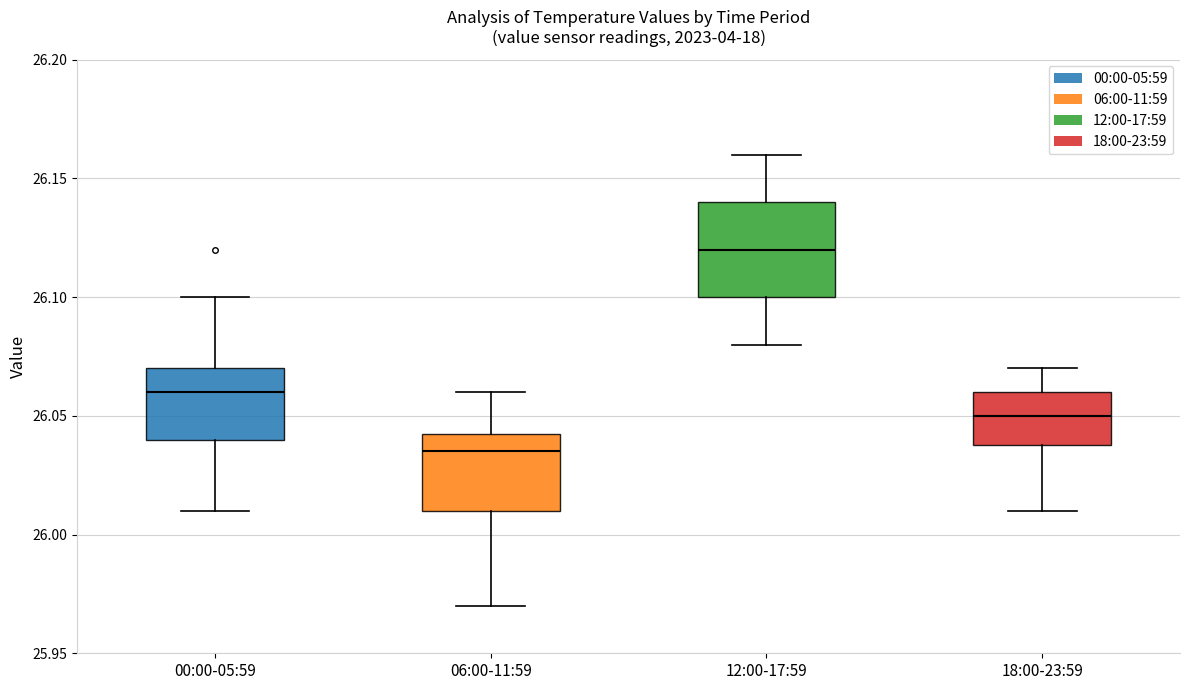

Reading left to right, transcribe this box plot: for each box, give where its median line is, the range the box spans, and where its two whiskers end, as read against the y-axis. The values are not printed on the chart, so give them approximately, as read against the axis.

00:00-05:59: median 26.060, box 26.040 to 26.070, whiskers 26.010 to 26.100
06:00-11:59: median 26.035, box 26.010 to 26.045, whiskers 25.970 to 26.060
12:00-17:59: median 26.120, box 26.100 to 26.140, whiskers 26.080 to 26.160
18:00-23:59: median 26.050, box 26.040 to 26.060, whiskers 26.010 to 26.070